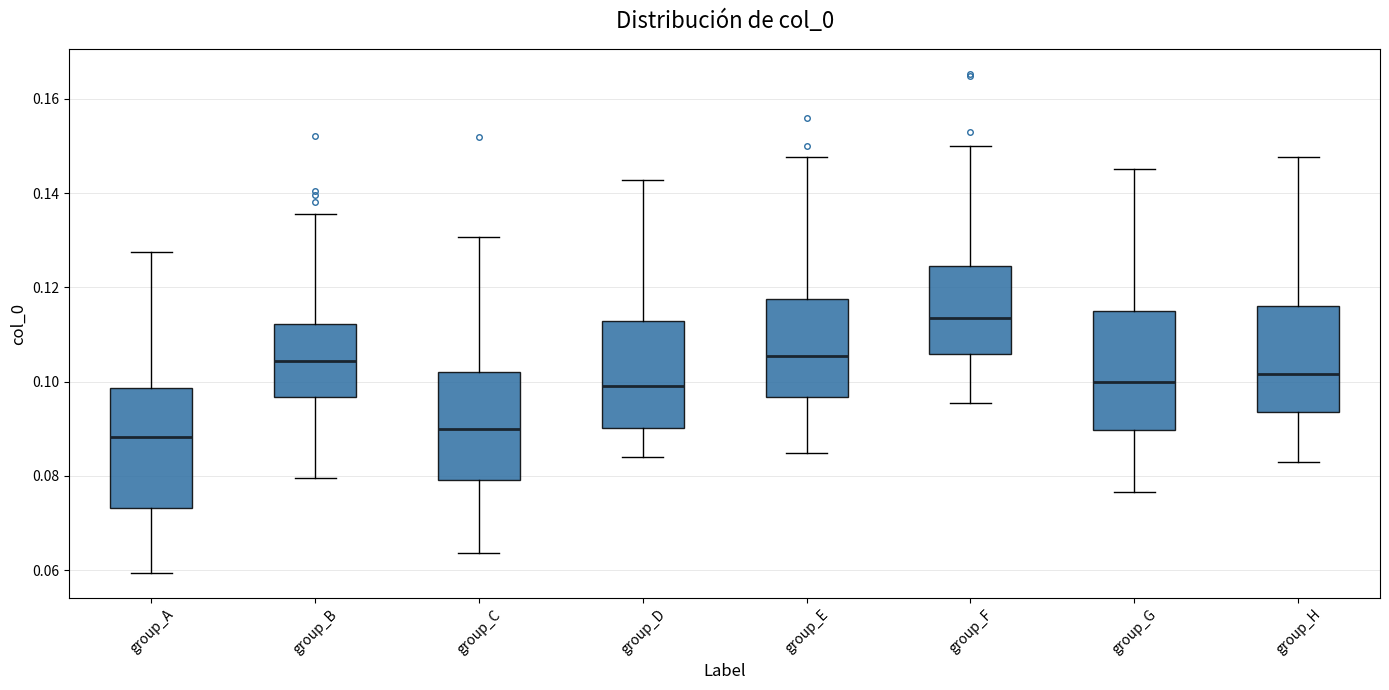

Reading left to right, read every box against the y-axis: the position of its median line, the range the box covers, and the ends of its whiskers. The values are not printed on the chart, so give them approximately, as read against the axis.

group_A: median 0.088, box 0.074 to 0.098, whiskers 0.060 to 0.128
group_B: median 0.104, box 0.096 to 0.112, whiskers 0.080 to 0.136
group_C: median 0.090, box 0.080 to 0.102, whiskers 0.064 to 0.130
group_D: median 0.100, box 0.090 to 0.112, whiskers 0.084 to 0.142
group_E: median 0.106, box 0.096 to 0.118, whiskers 0.084 to 0.148
group_F: median 0.114, box 0.106 to 0.124, whiskers 0.096 to 0.150
group_G: median 0.100, box 0.090 to 0.114, whiskers 0.076 to 0.146
group_H: median 0.102, box 0.094 to 0.116, whiskers 0.082 to 0.148